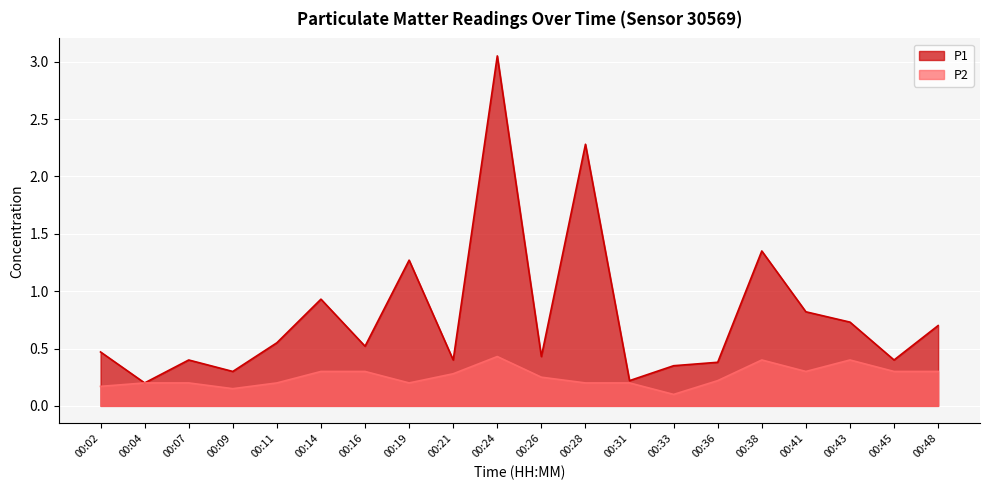

What are all the series names shown in the legend?

P1, P2